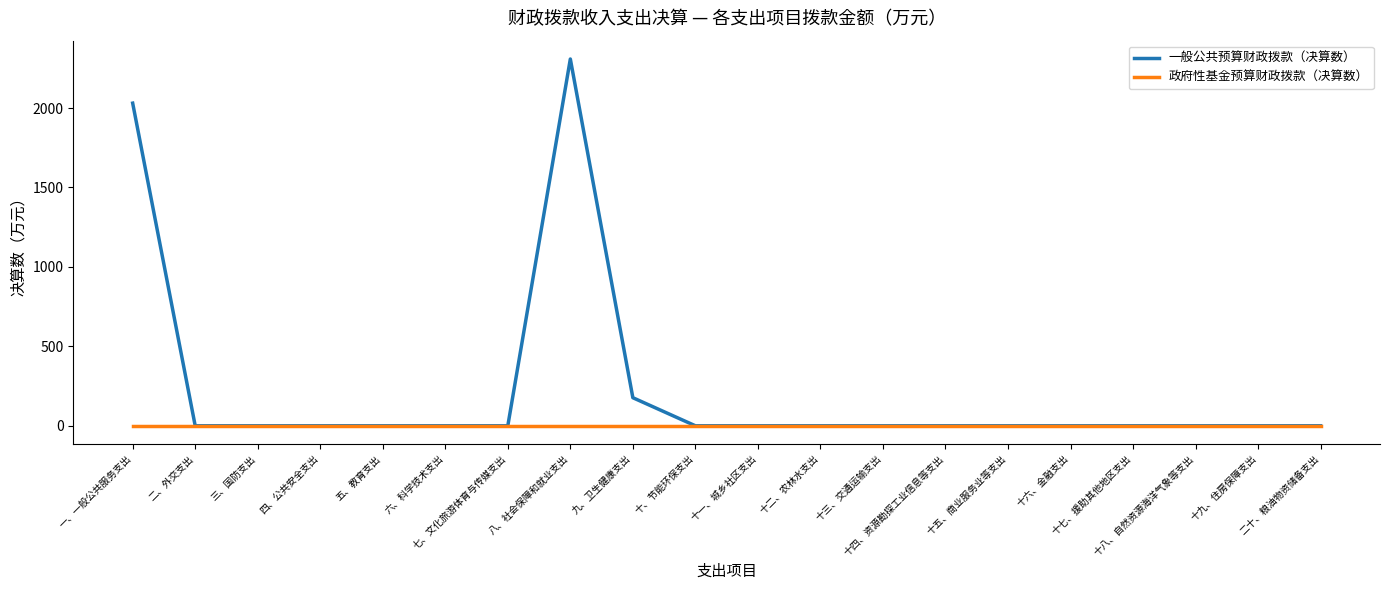

List the series in order of their peak value, lowest first.

政府性基金预算财政拨款（决算数）, 一般公共预算财政拨款（决算数）